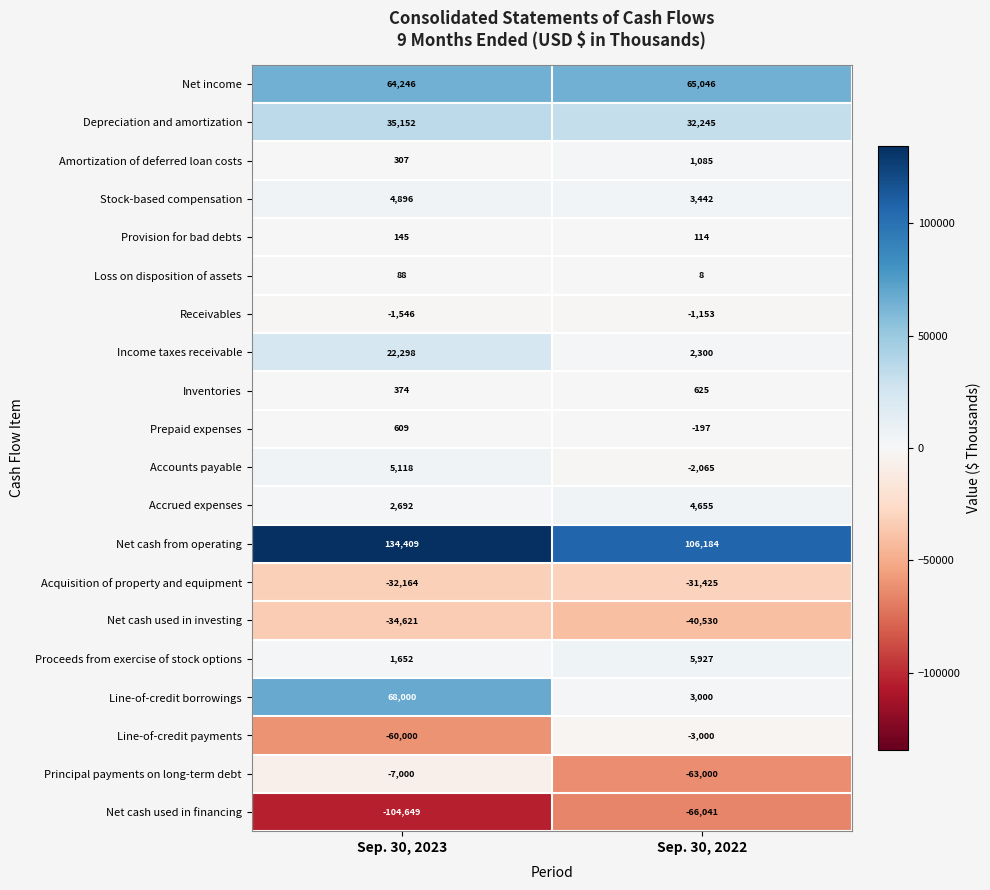

What is the sum of the Principal payments on long-term debt values at Sep. 30, 2023 and Sep. 30, 2022?

-70000